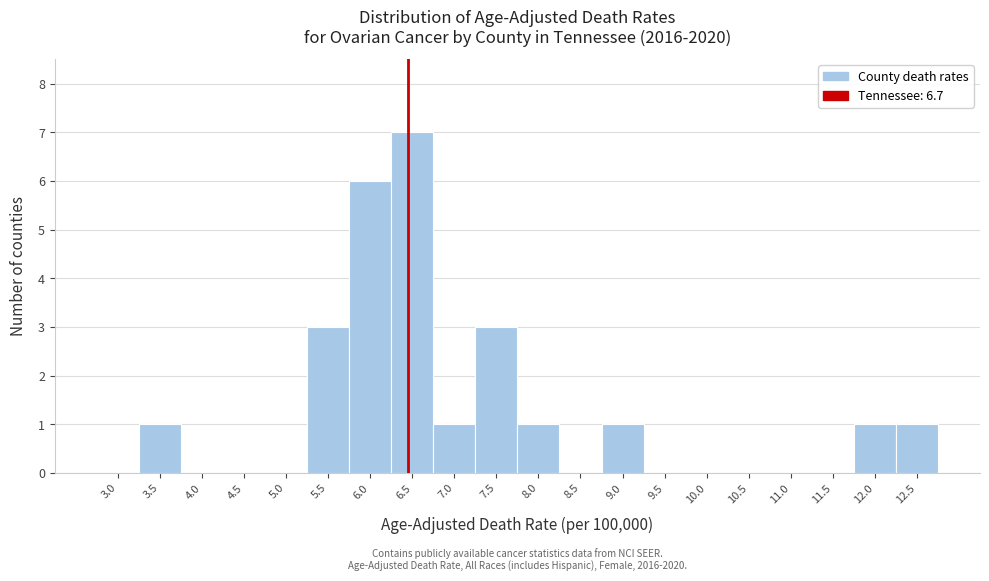

Reading left to right, transcribe all the data shown in this chart.

3.0=0	3.5=1	4.0=0	4.5=0	5.0=0	5.5=3	6.0=6	6.5=7	7.0=1	7.5=3	8.0=1	8.5=0	9.0=1	9.5=0	10.0=0	10.5=0	11.0=0	11.5=0	12.0=1	12.5=1